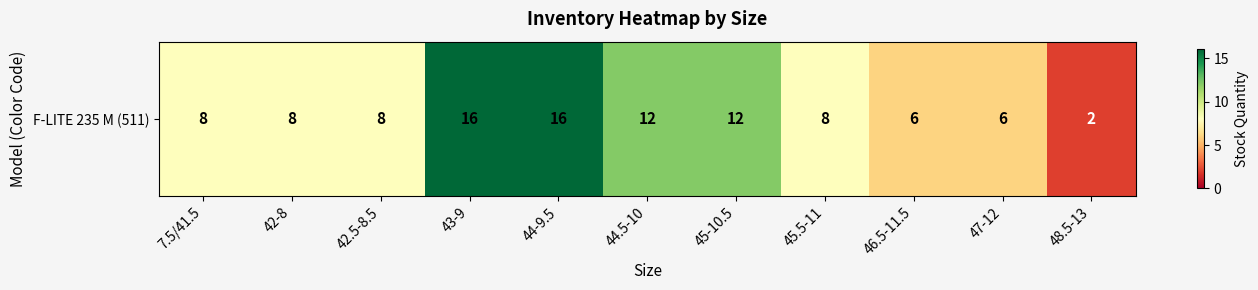

How many data points are less than 8?

3